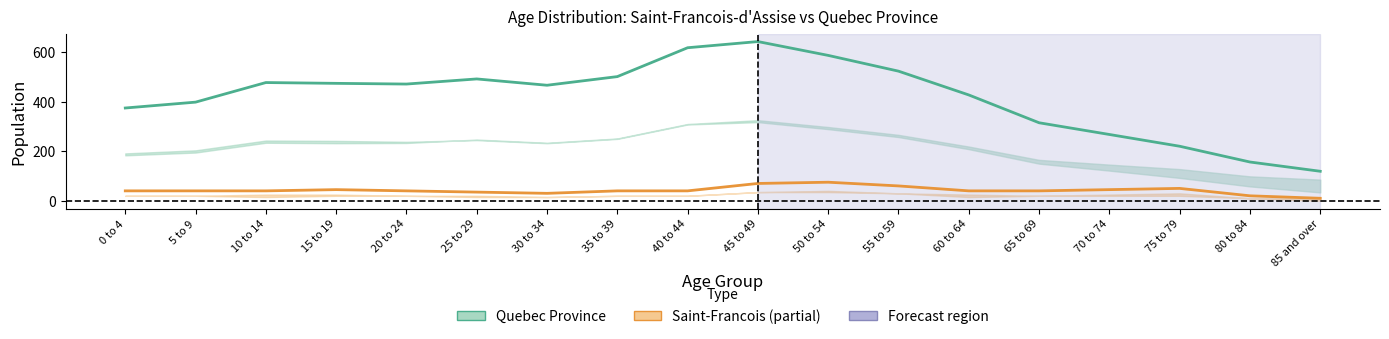

At how many categories does at least one series exceed 467?

10